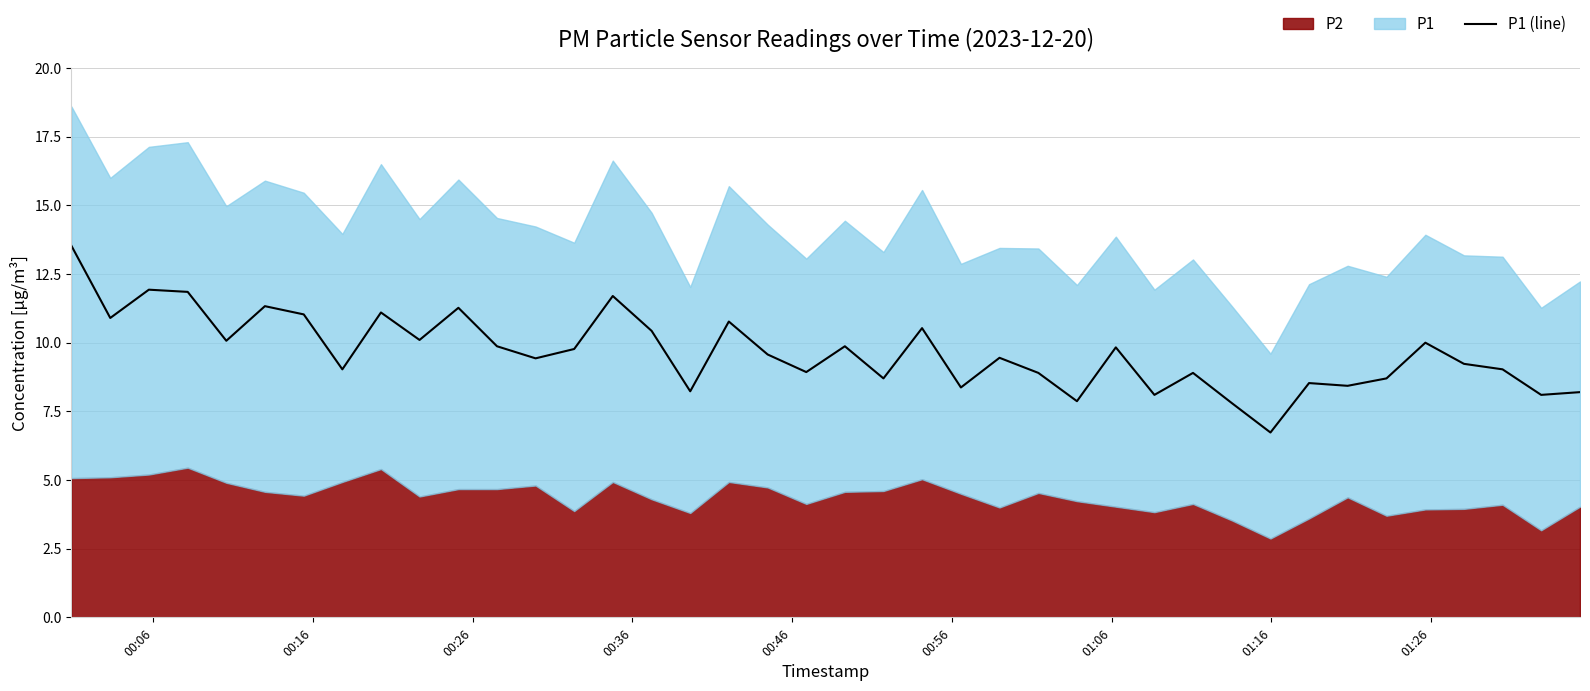

How many lines are shown in the chart?

1